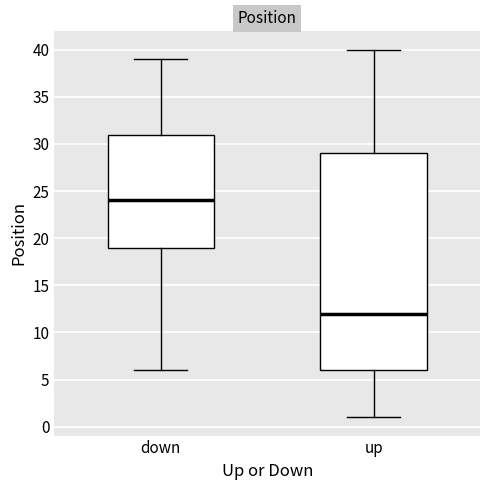

Where does the upper whisker of the box for up end on the y-axis? The values are not printed on the chart, so give them approximately, as read against the axis.

40